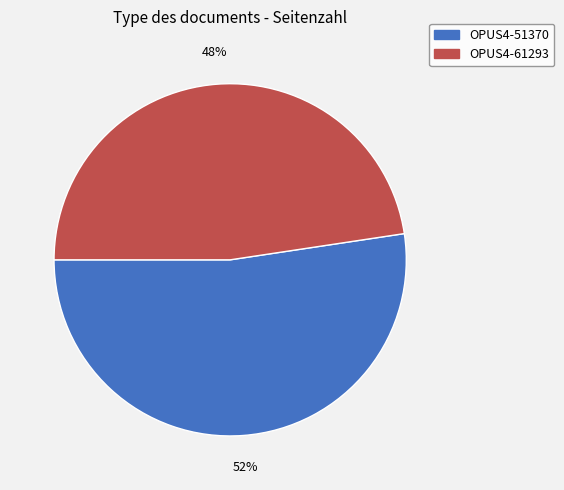

Rank the categories by value from lowest to highest.

OPUS4-61293, OPUS4-51370